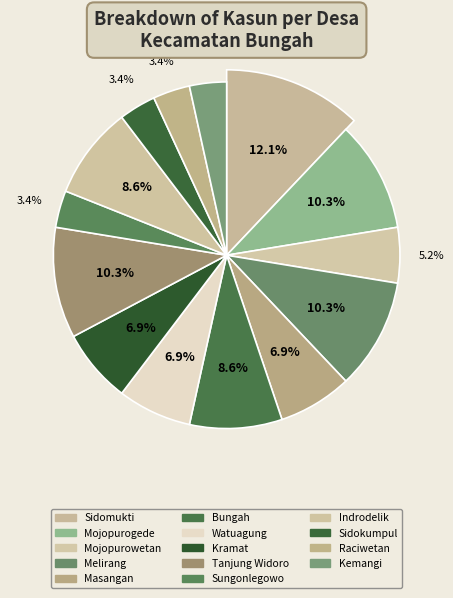

Is there any slice that represents more than half of the pie?

No